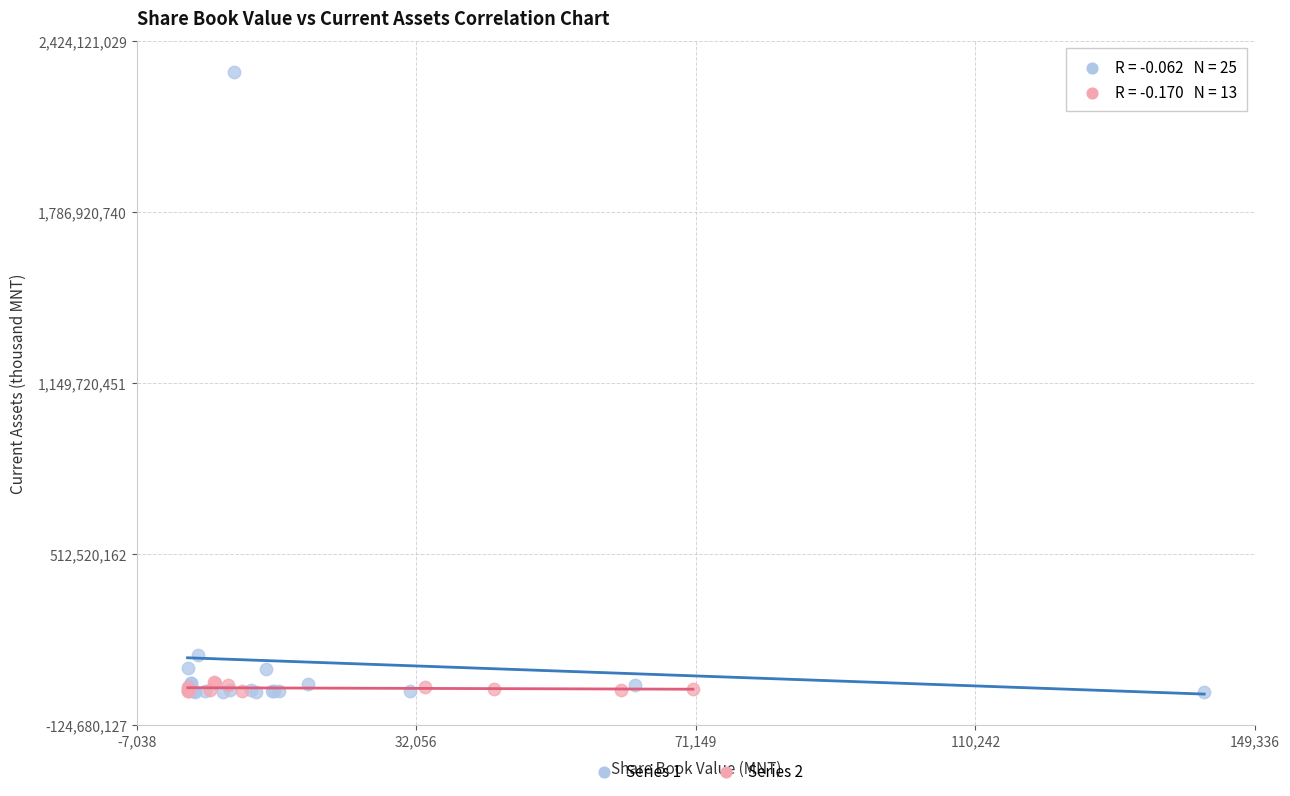

Which series reaches the maximum Y coordinate?

Series 1